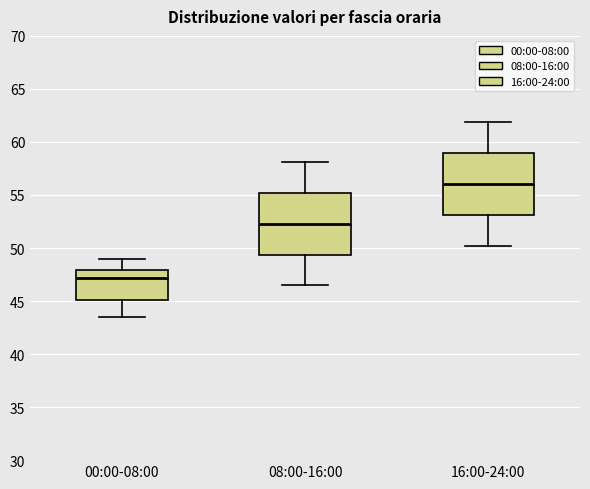

Which box has the highest median line?

16:00-24:00